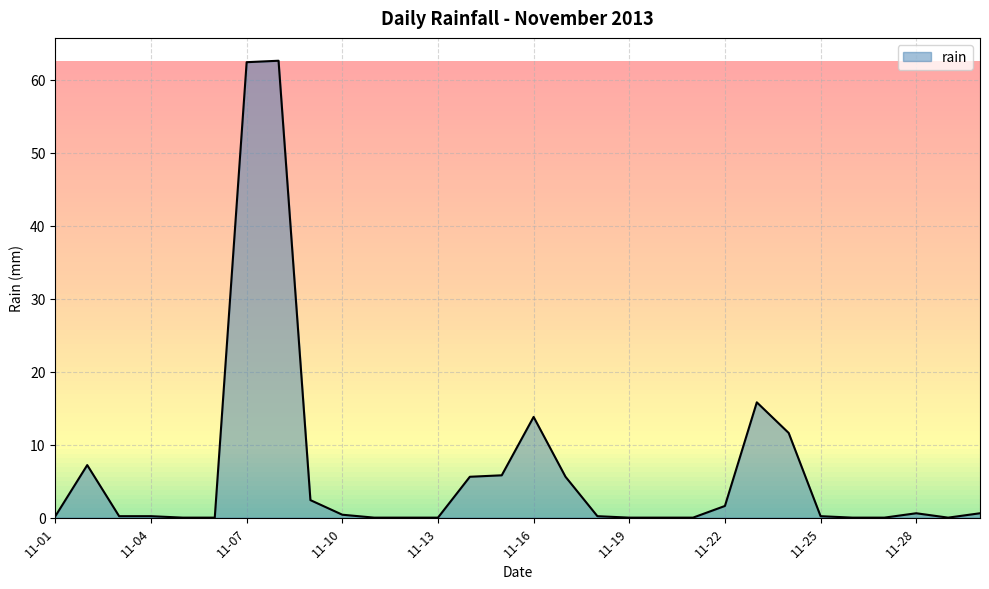

What is the greatest value displayed?

62.6